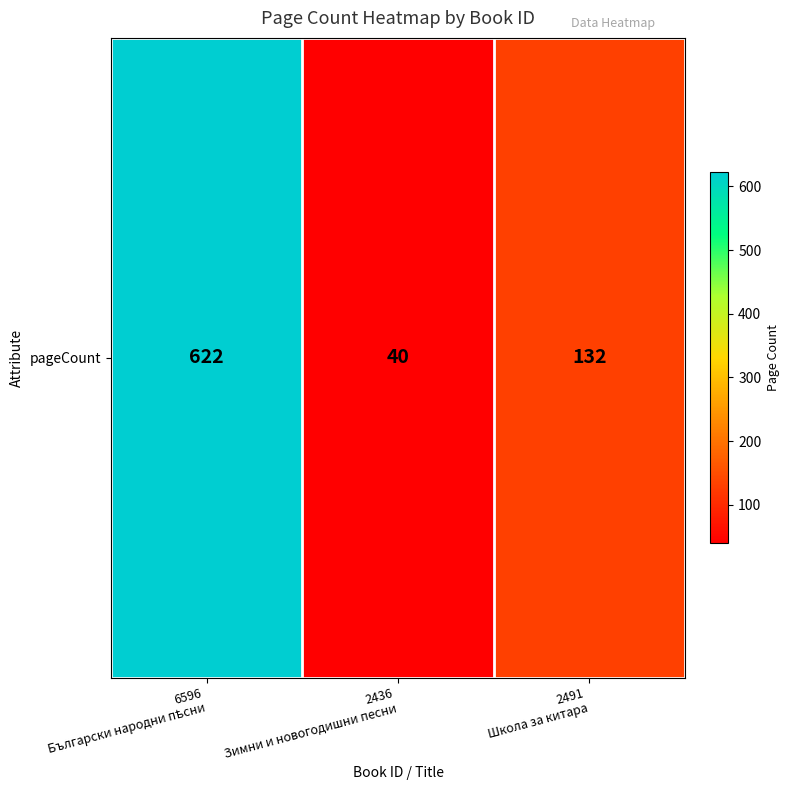

What value does the data have at 2436
Зимни и новогодишни песни?

40